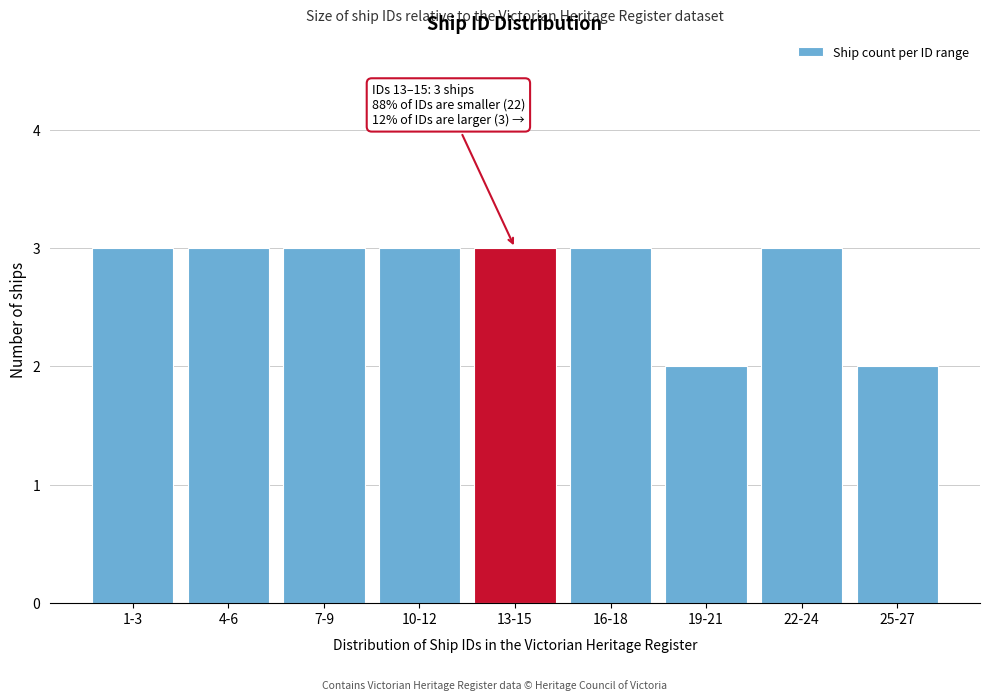

Reading left to right, extract all data points from this chart.

3	3	3	3	3	3	2	3	2